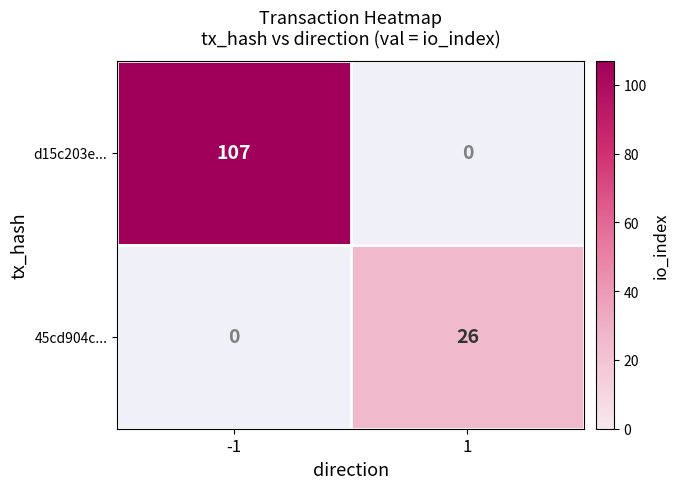

What is the smallest value displayed?

26.0